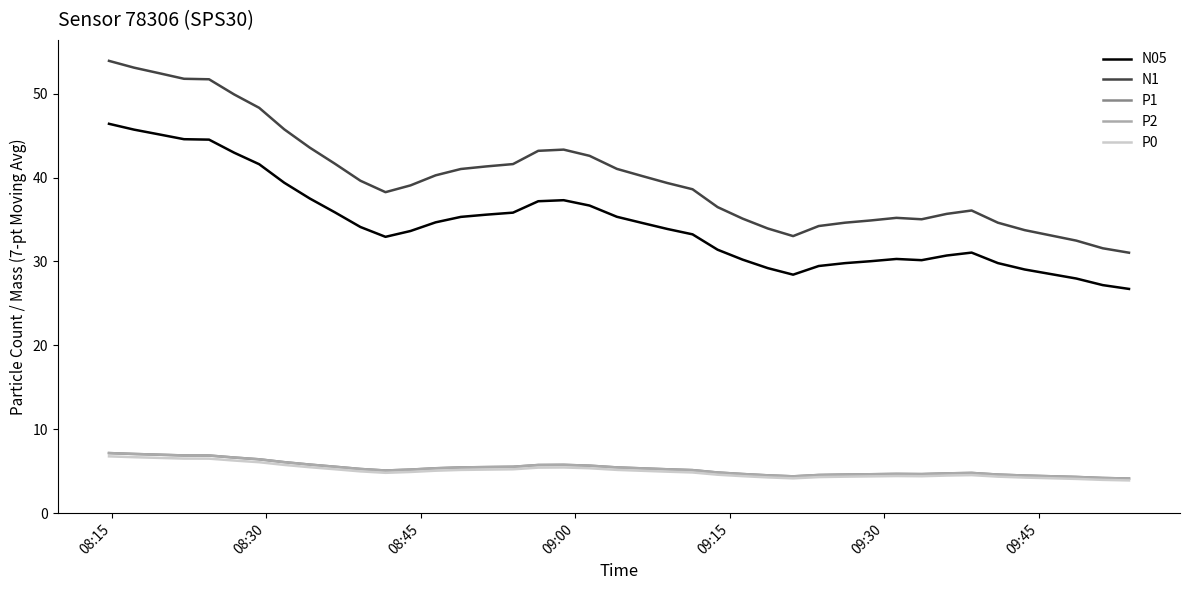

Does the chart display data point markers on the line(s)?

No